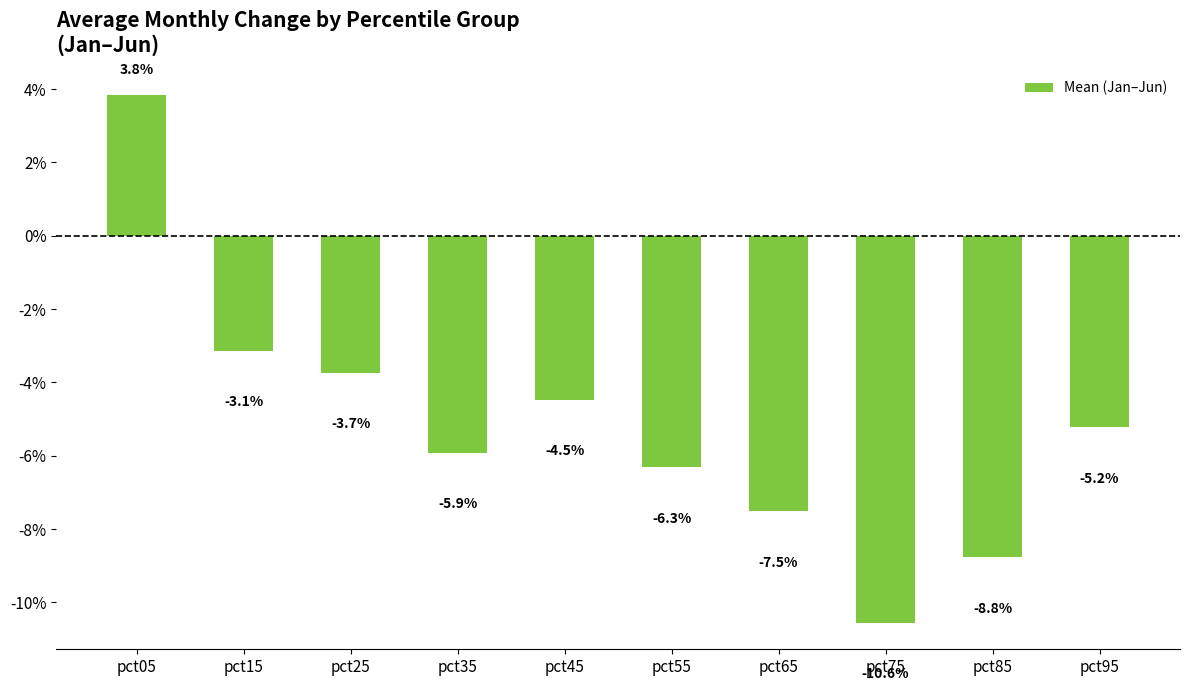

Are the bars grouped side by side (vs. stacked)?

No